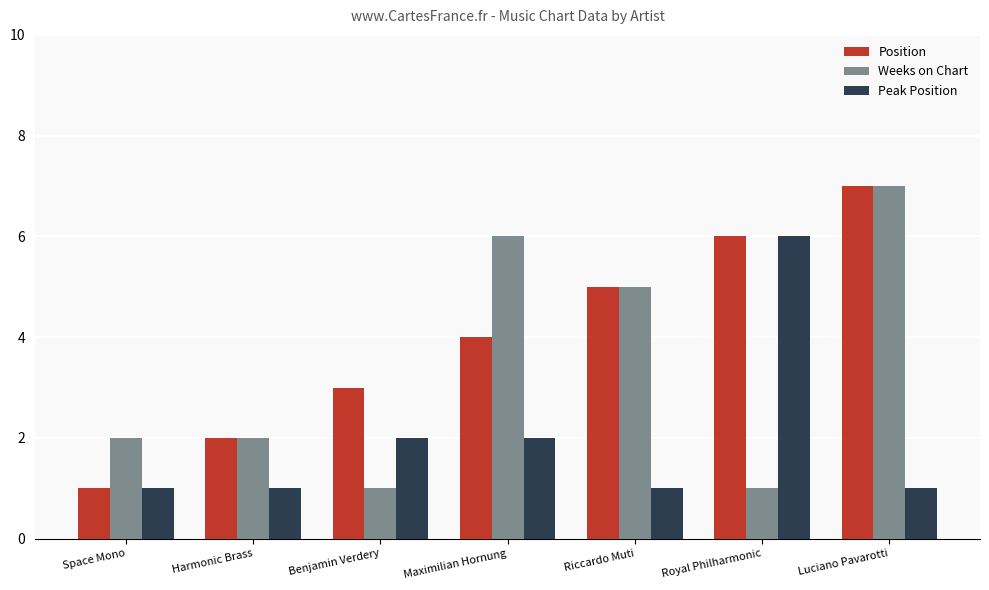

How many categories are shown in the chart?

7